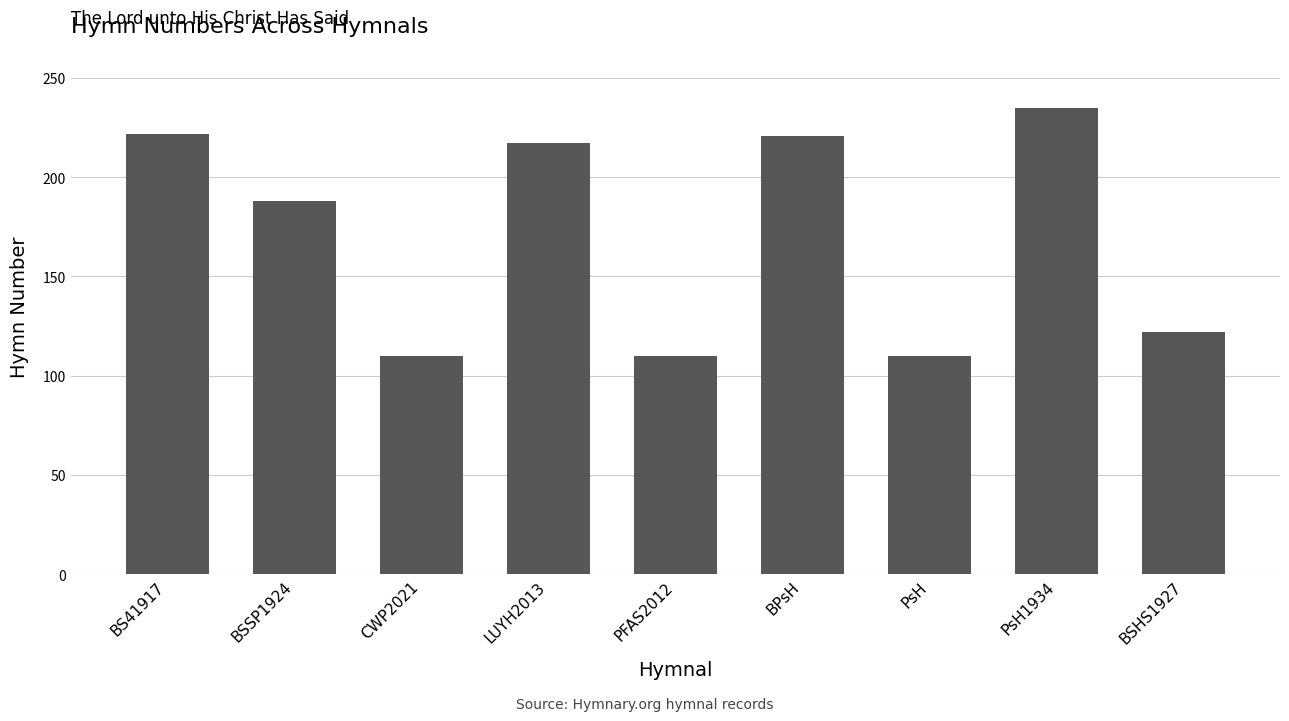

What value does the data have at BPsH, to the nearest 10?

220